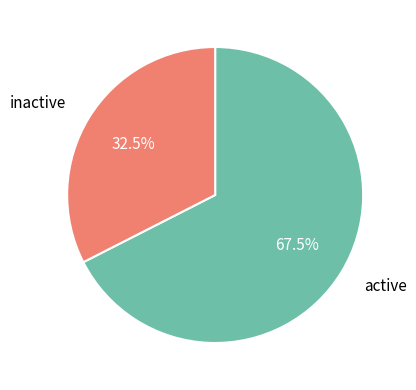

How many segments does this pie chart have?

2